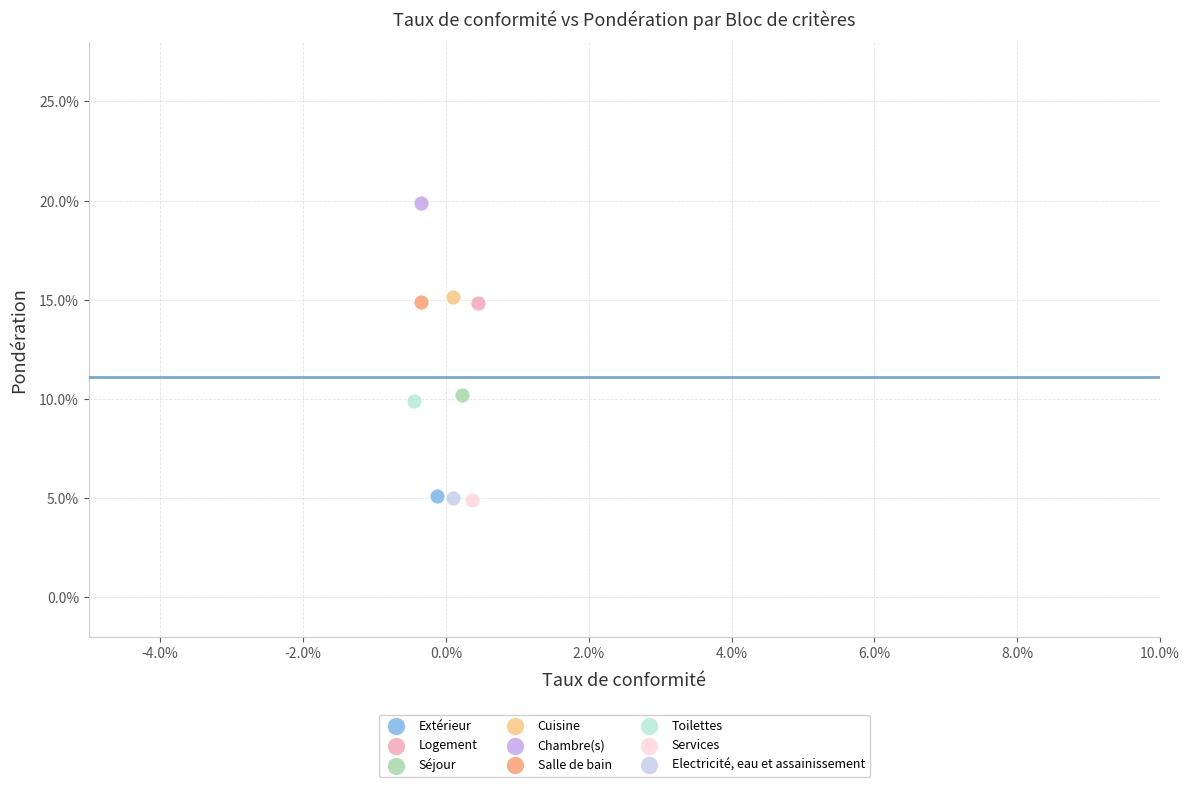

What are all the series names shown in the legend?

Extérieur, Logement, Séjour, Cuisine, Chambre(s), Salle de bain, Toilettes, Services, Electricité, eau et assainissement